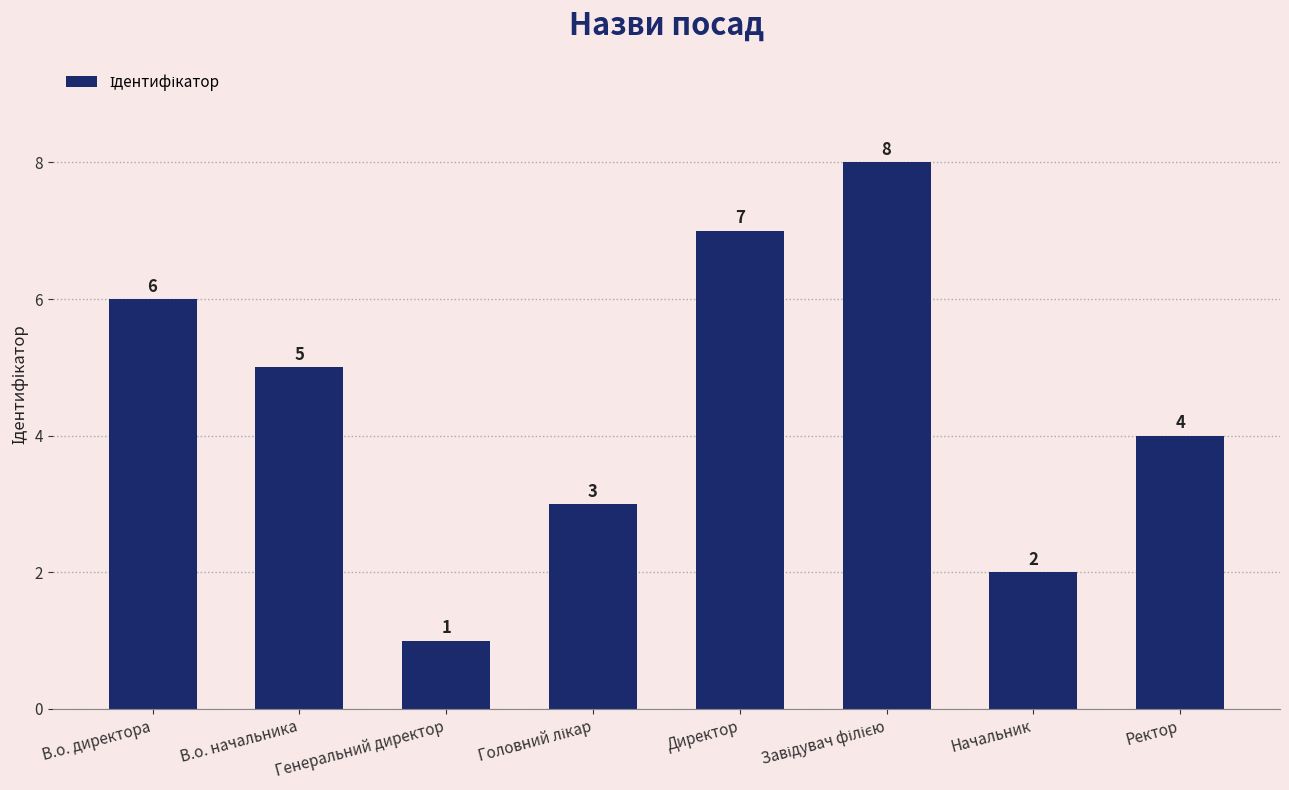

What is the label of the 6th bar from the right?

Генеральний директор